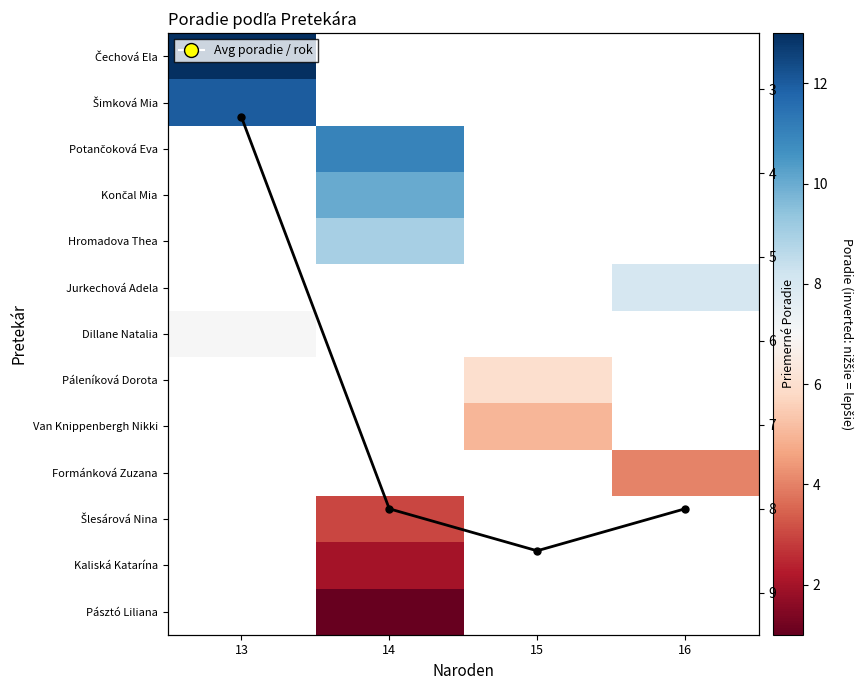

Which series has the largest total across all categories?

Avg Poradie